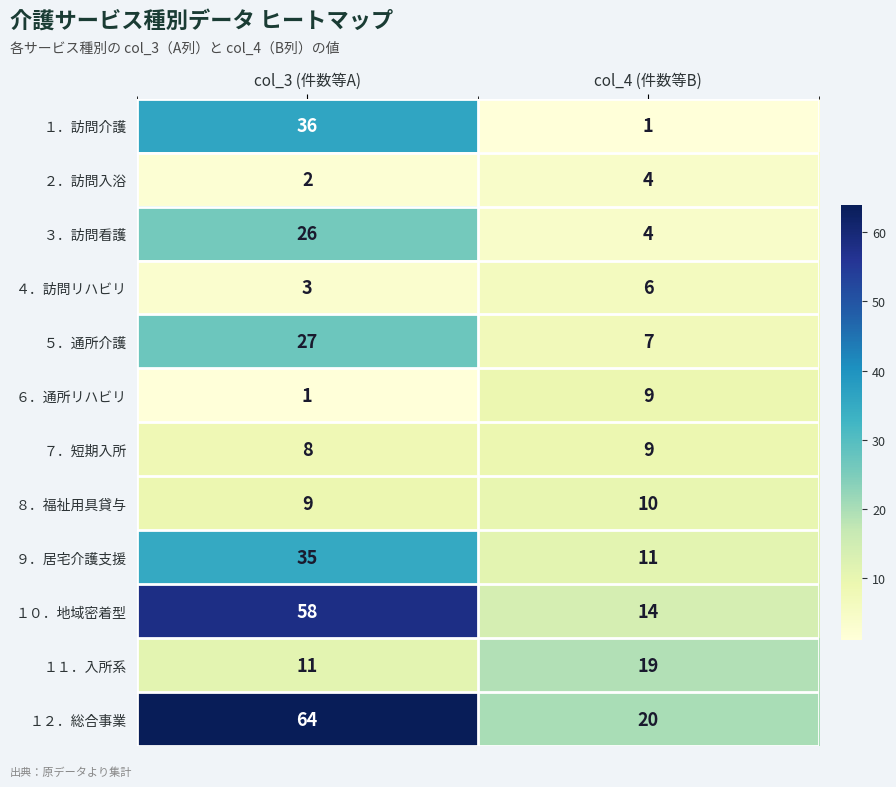

What is the sum of all ３．訪問看護 values?

30